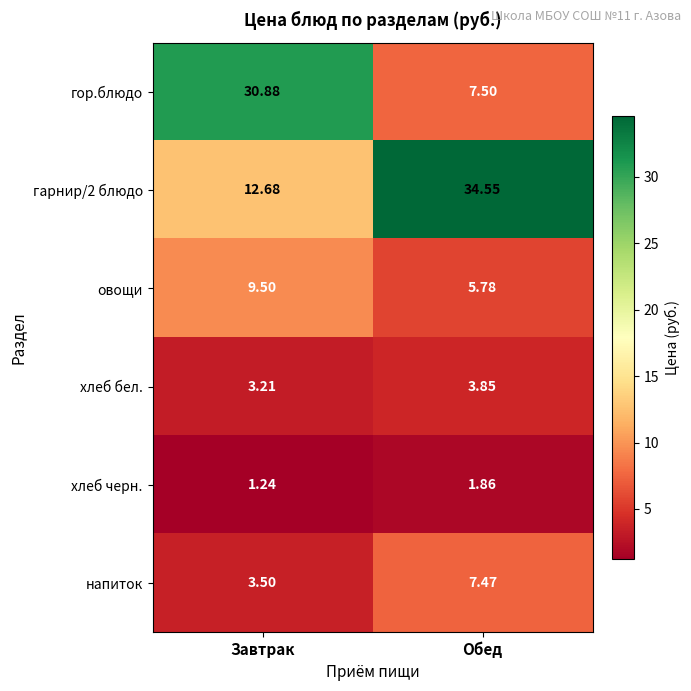

Which category has the lowest value in the хлеб черн. series?

Завтрак